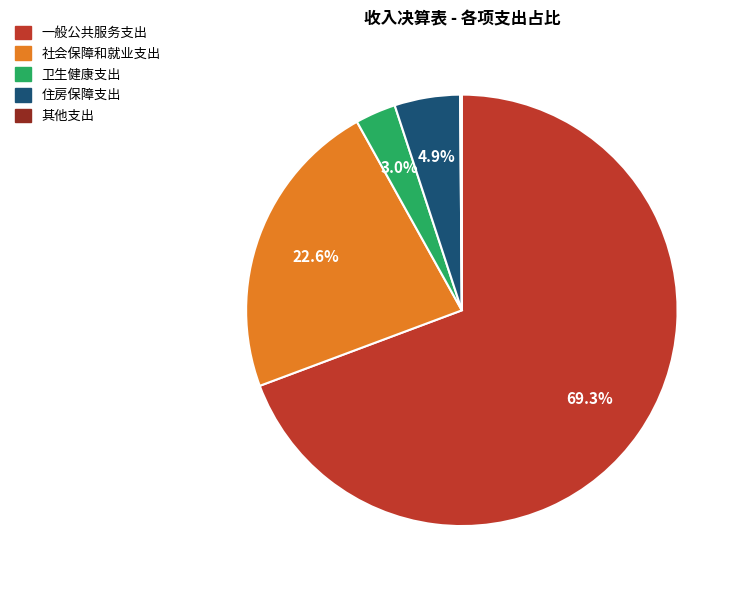

What is the largest slice in the pie chart?

一般公共服务支出